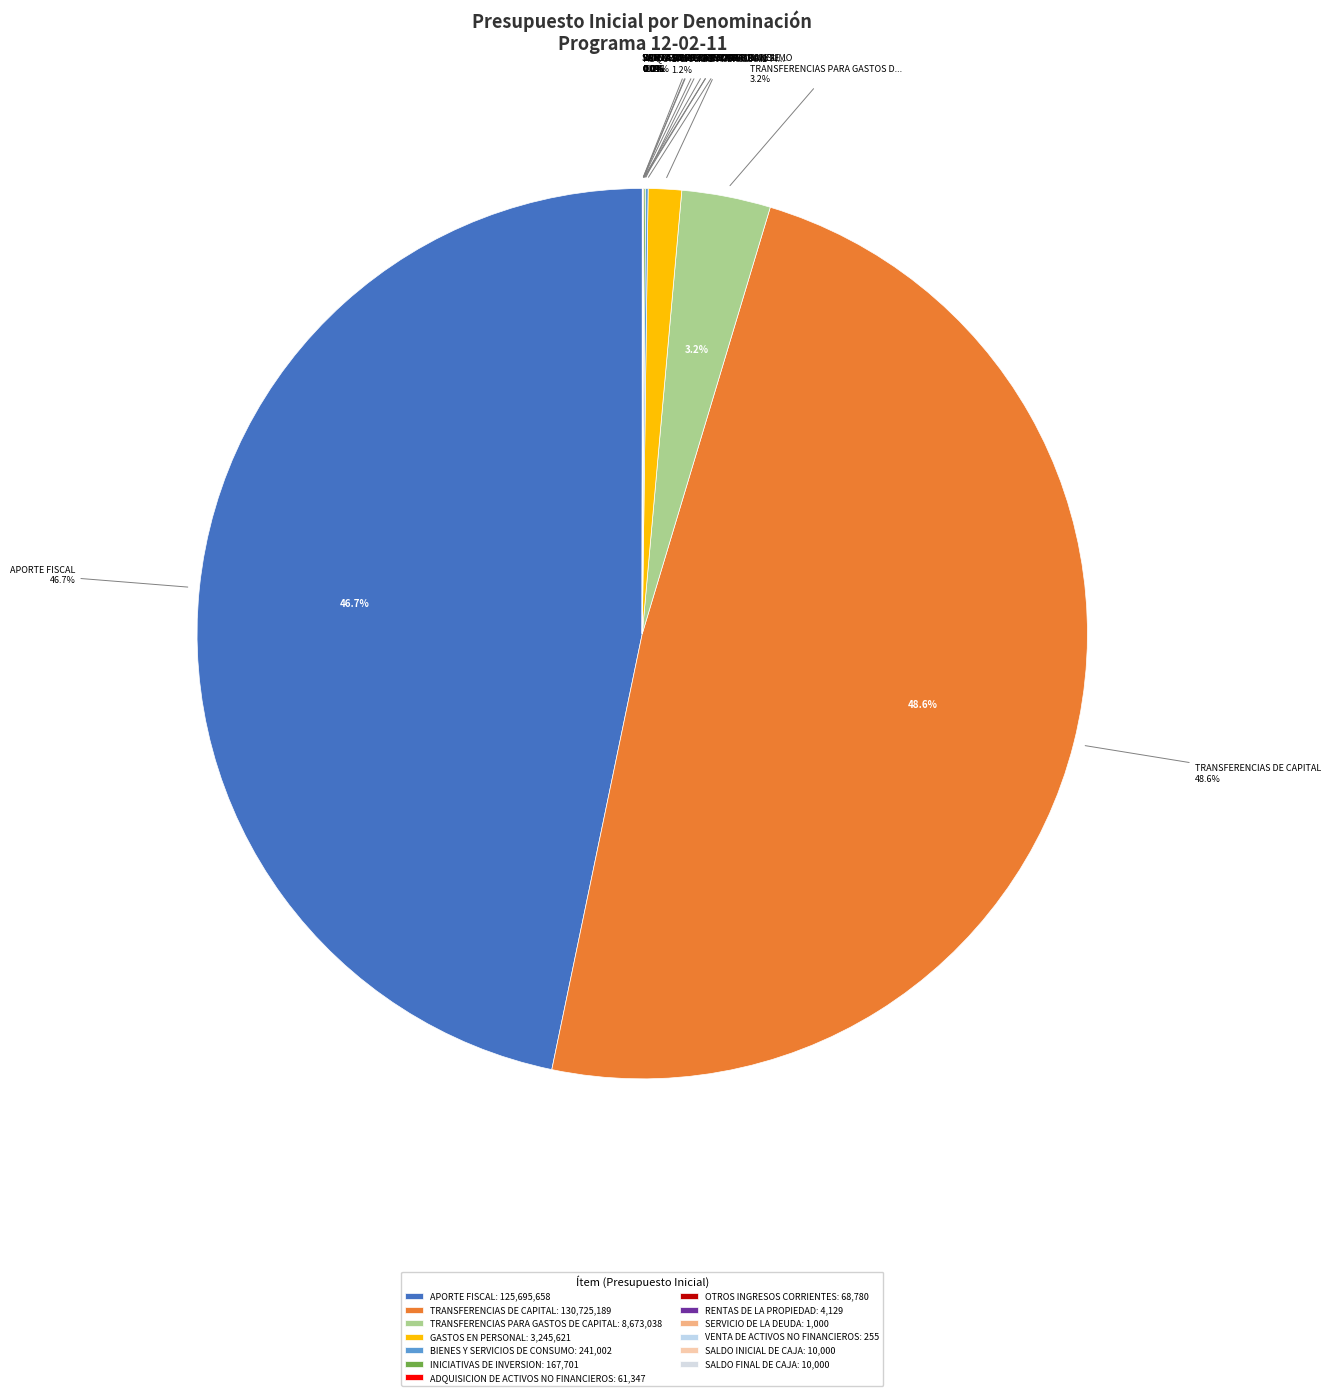

Is it true that ADQUISICION DE ACTIVOS NO FINANCIEROS is 0% of the pie?

True